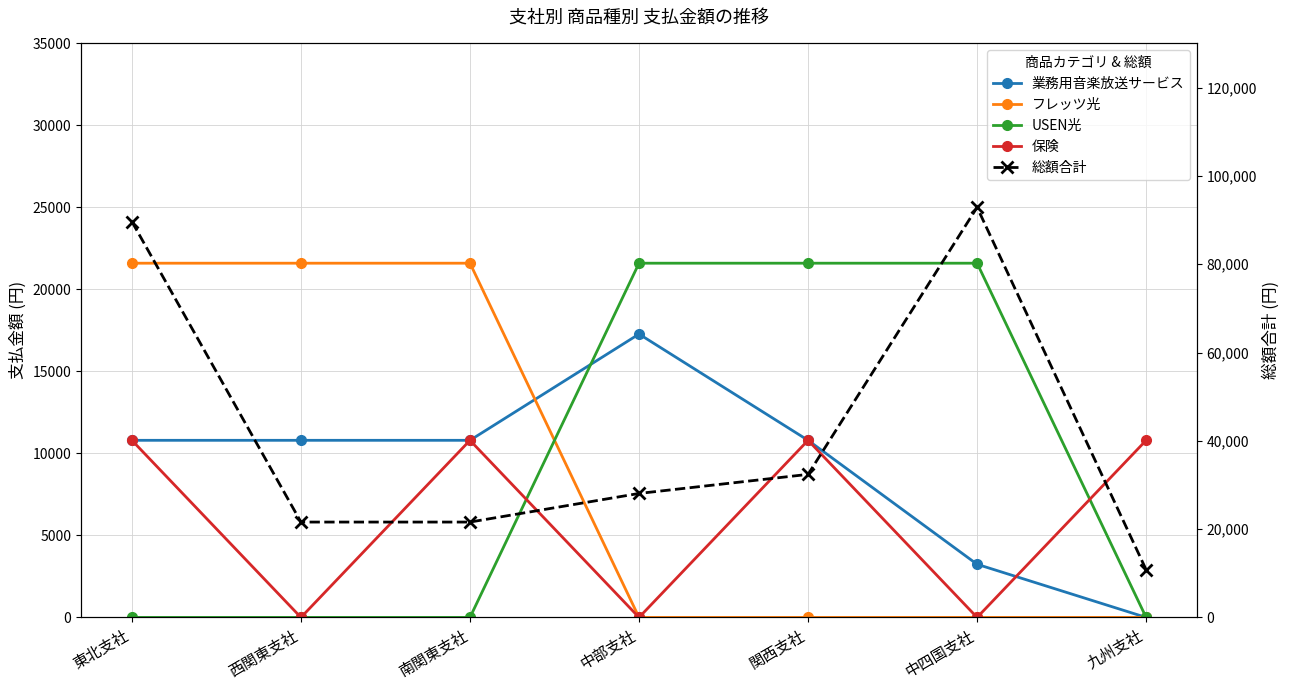

How many lines are shown in the chart?

5